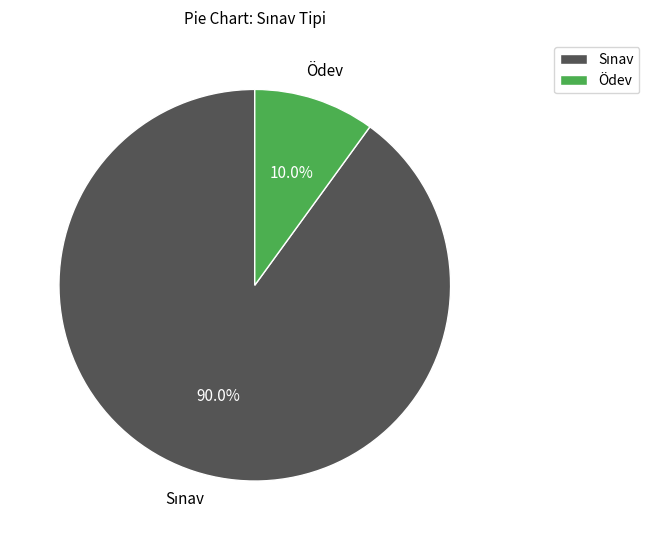

Which category has the smallest portion of the pie?

Ödev